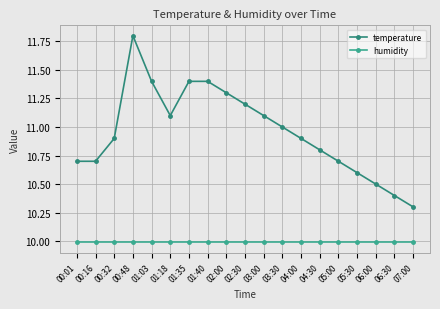

What is the sum of all humidity values?

189.8